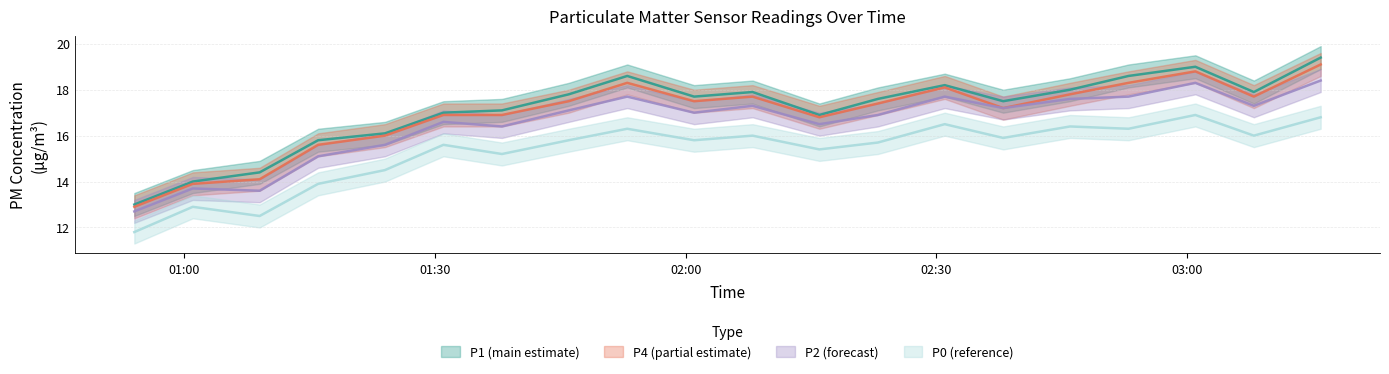

True or false: P0 and P4 intersect in this chart.

False